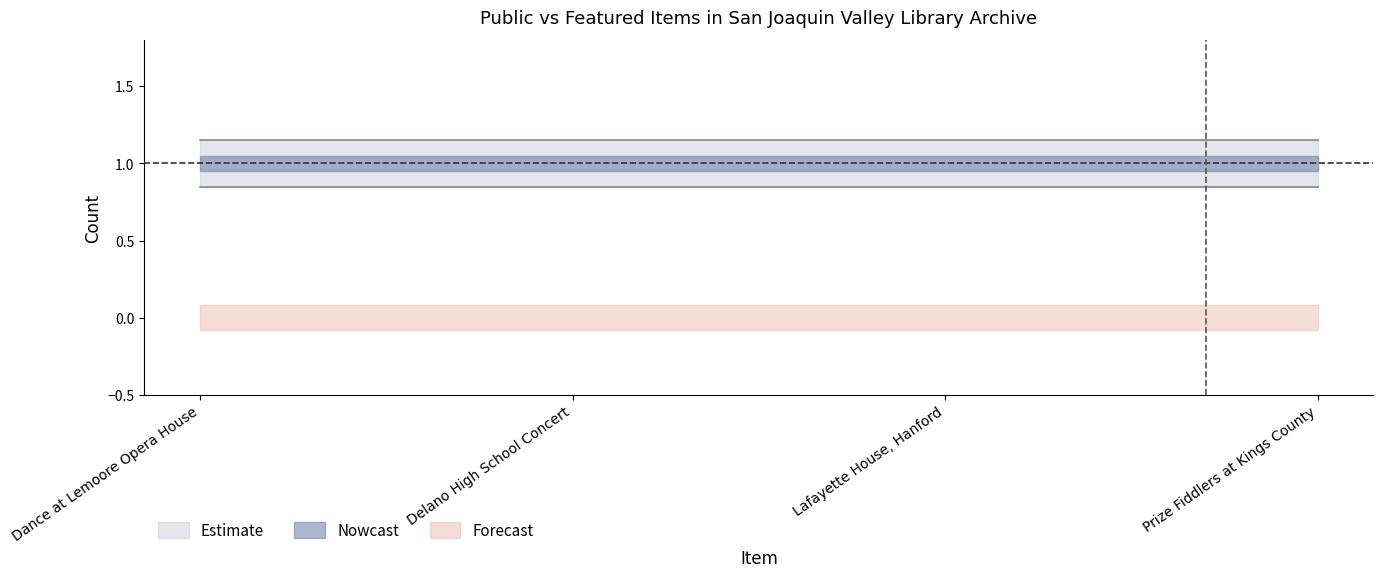

Is this an area chart (filled region under the line)?

No